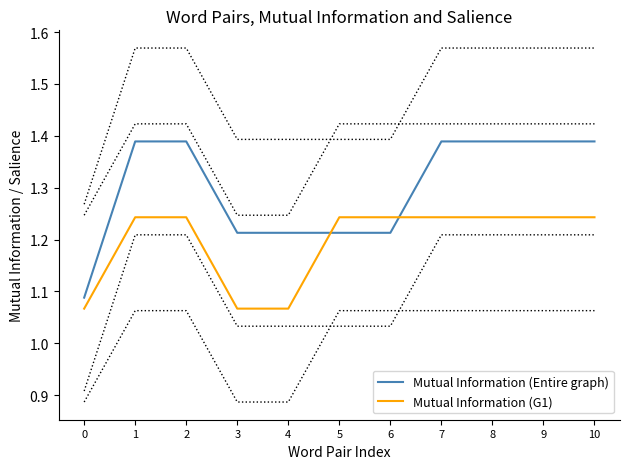

Which series changed the most between 4 and 5?

Mutual Information (G1)